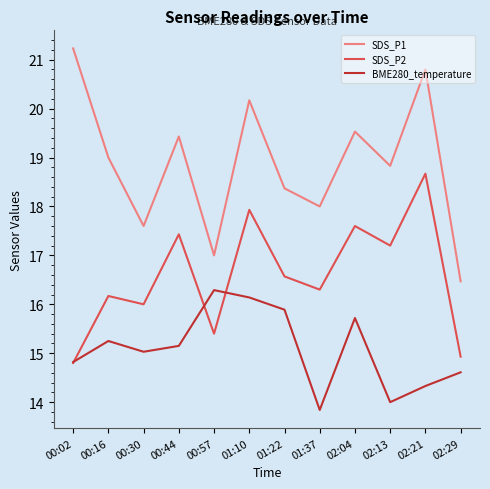

What is the smallest value displayed?

13.8